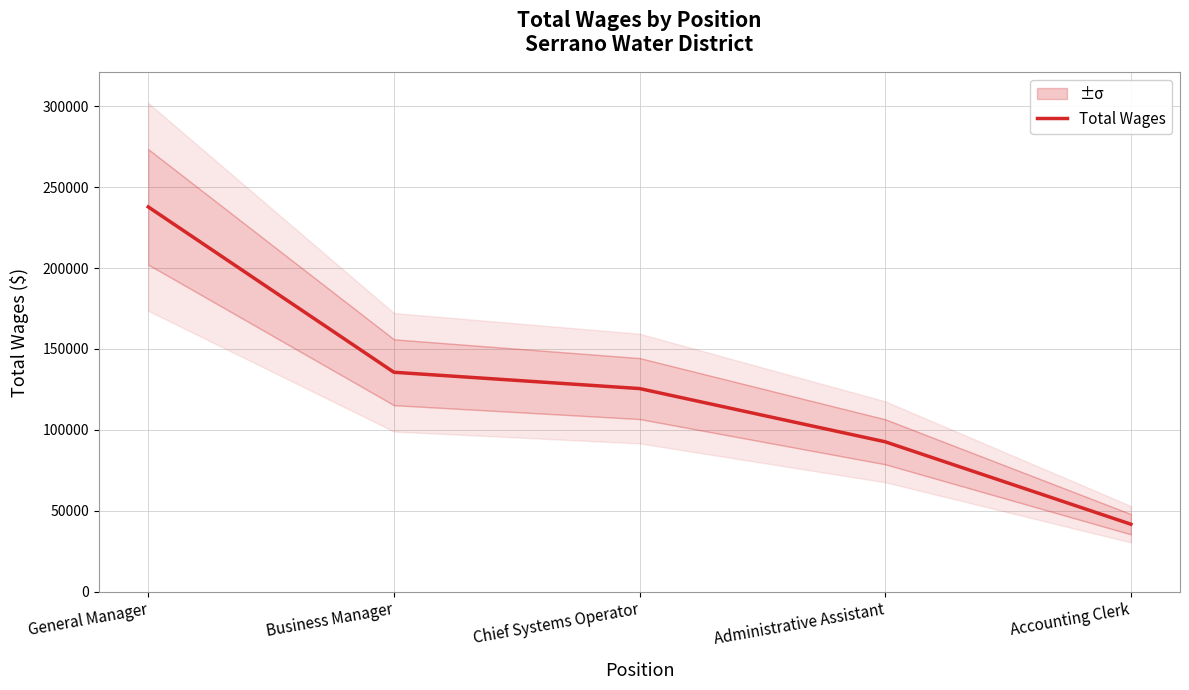

True or false: there are more than 2 points higher than both neighbors.

False